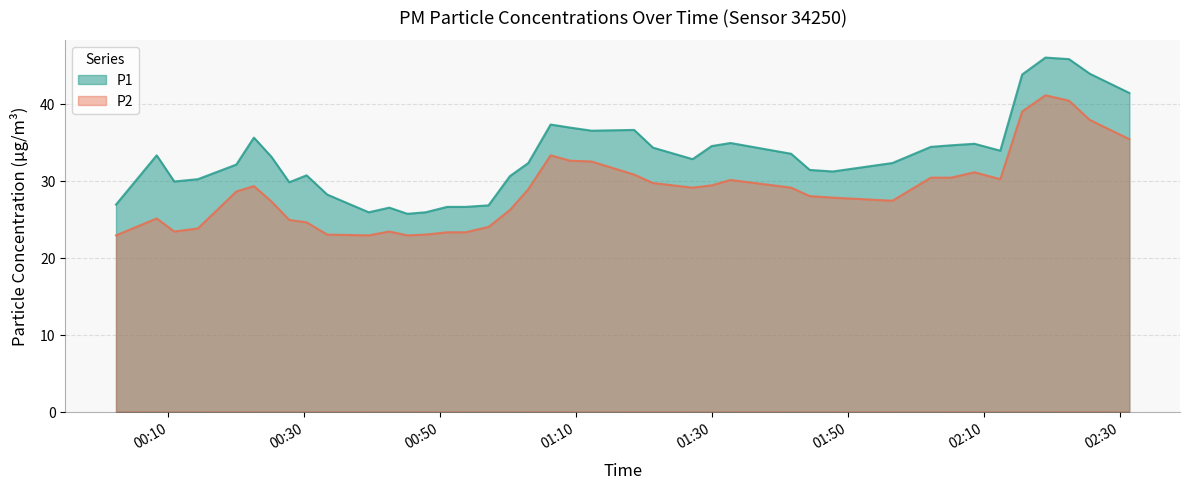

Which series has the widest spread of values?

P1